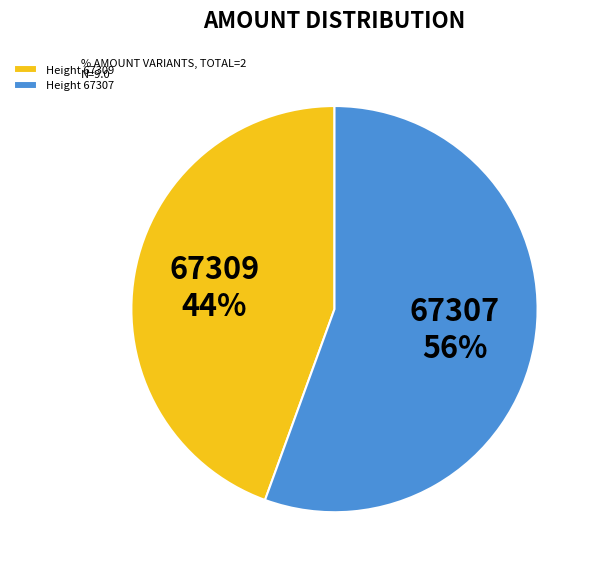

Do Height 67307 and Height 67309 together represent more than half of the pie?

Yes